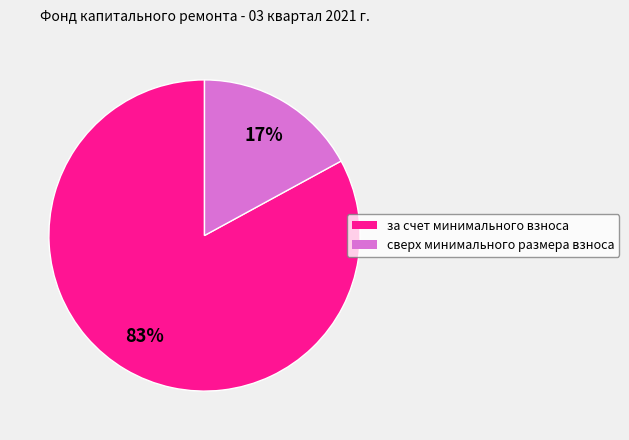

Is there any slice that represents more than half of the pie?

Yes